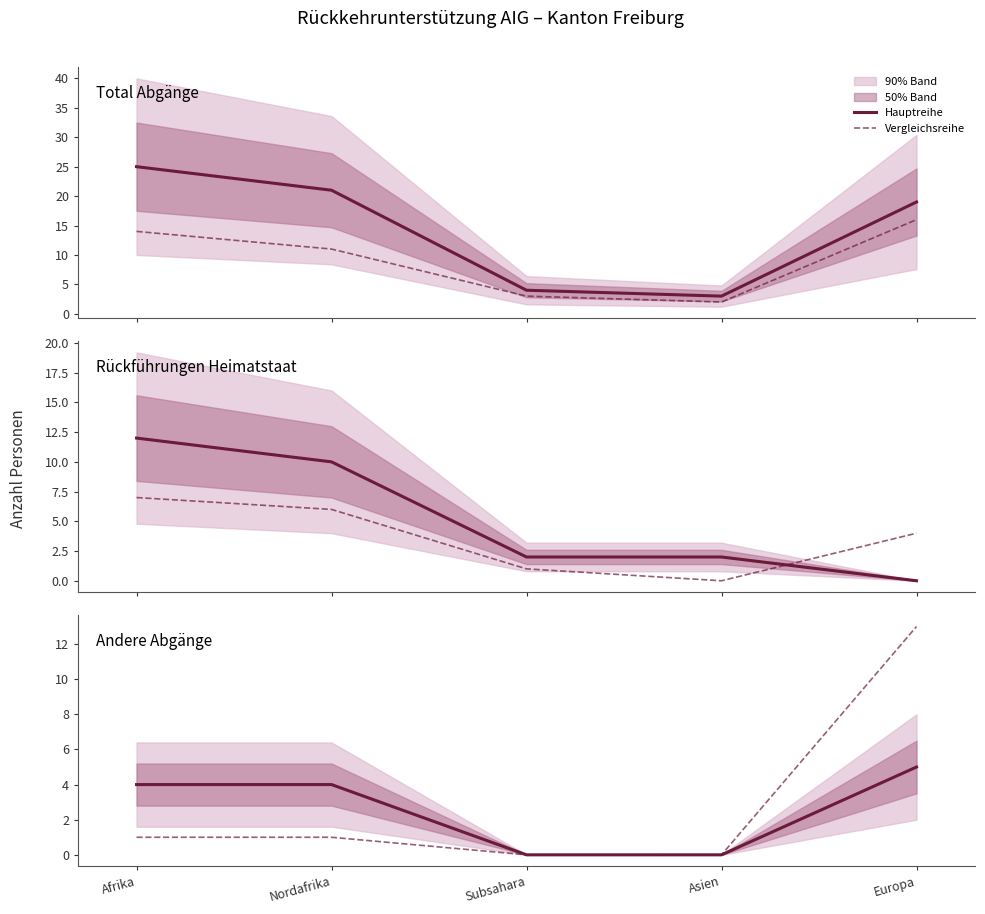

Which series has the widest spread of values?

Total Abgänge (col_4)